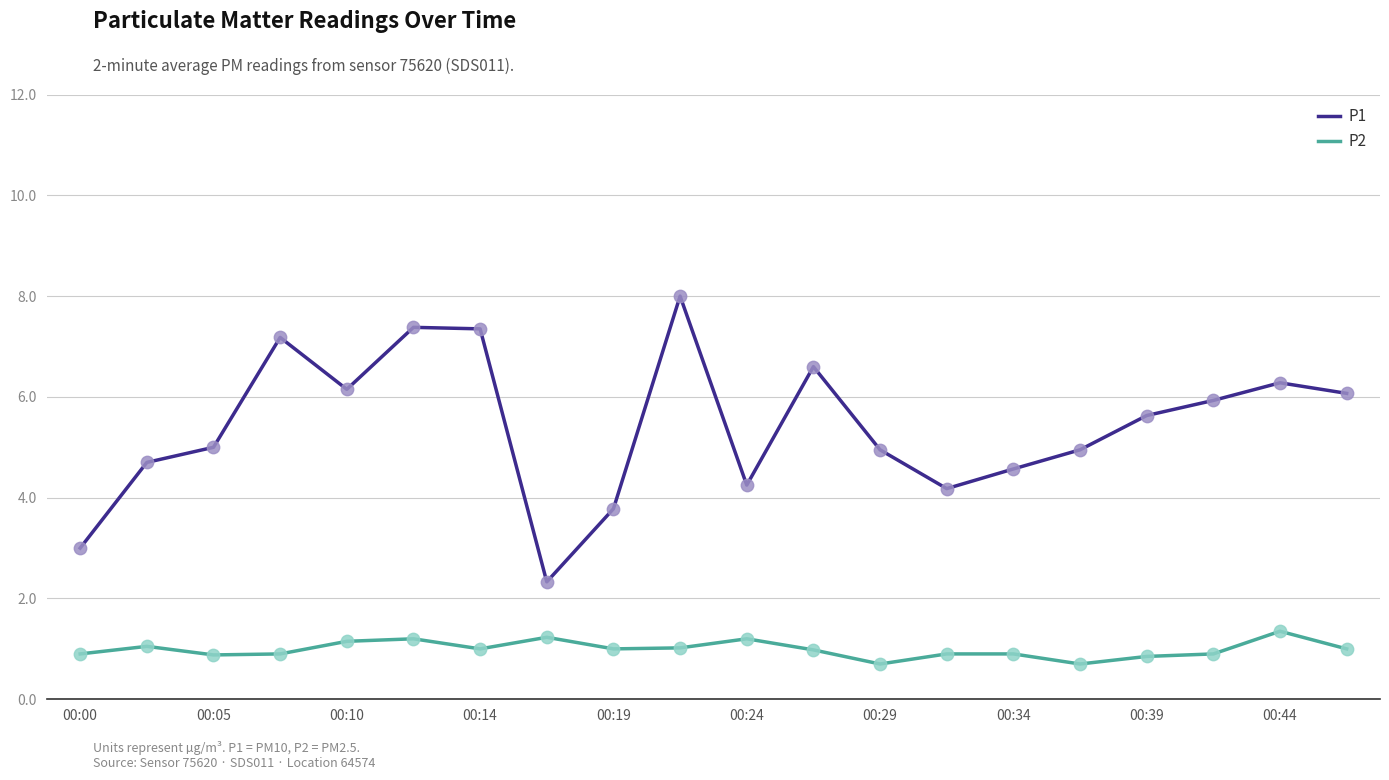

True or false: P2 and P1 intersect in this chart.

False